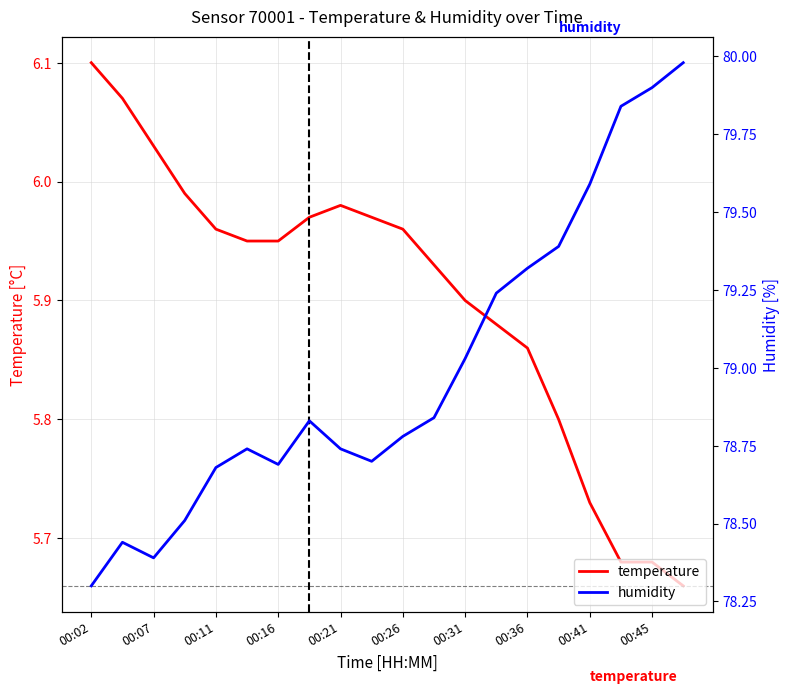

Rank the series by their average value, from lowest to highest.

temperature, humidity